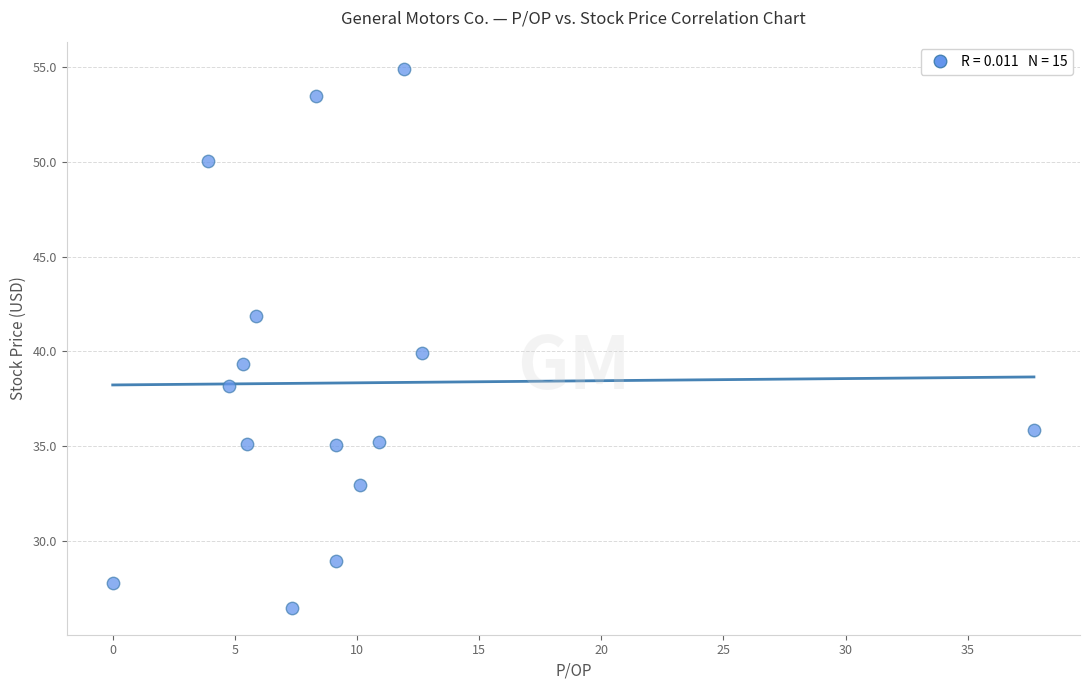

What is the range of Y values (max minus min)?

28.4